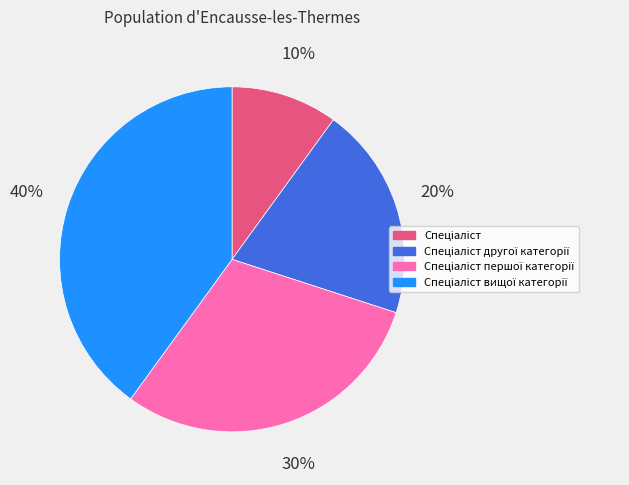

Is there a majority slice in this chart?

No